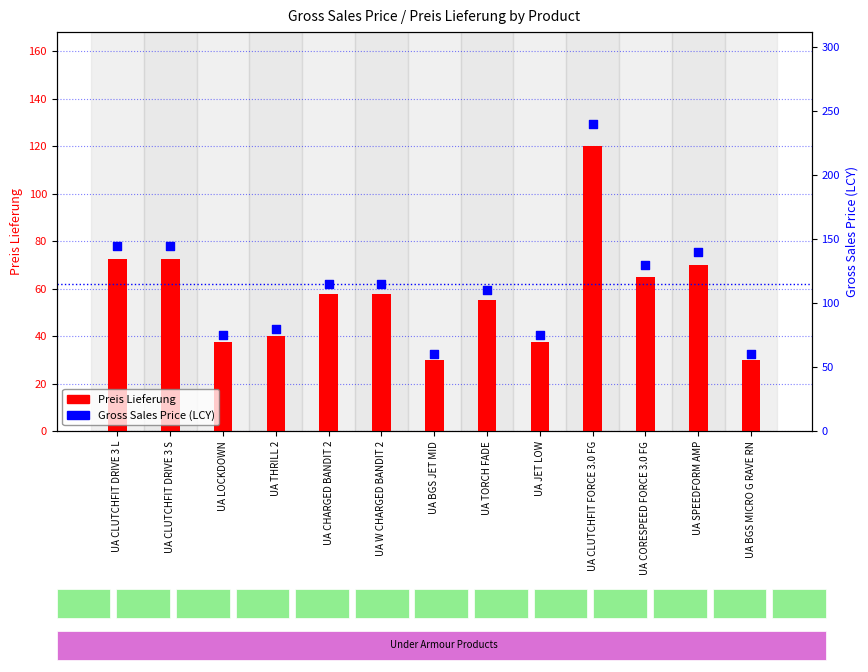

Is the value of Preis Lieferung at UA W CHARGED BANDIT 2 greater than the value of Gross Sales Price (LCY) at UA JET LOW?

No